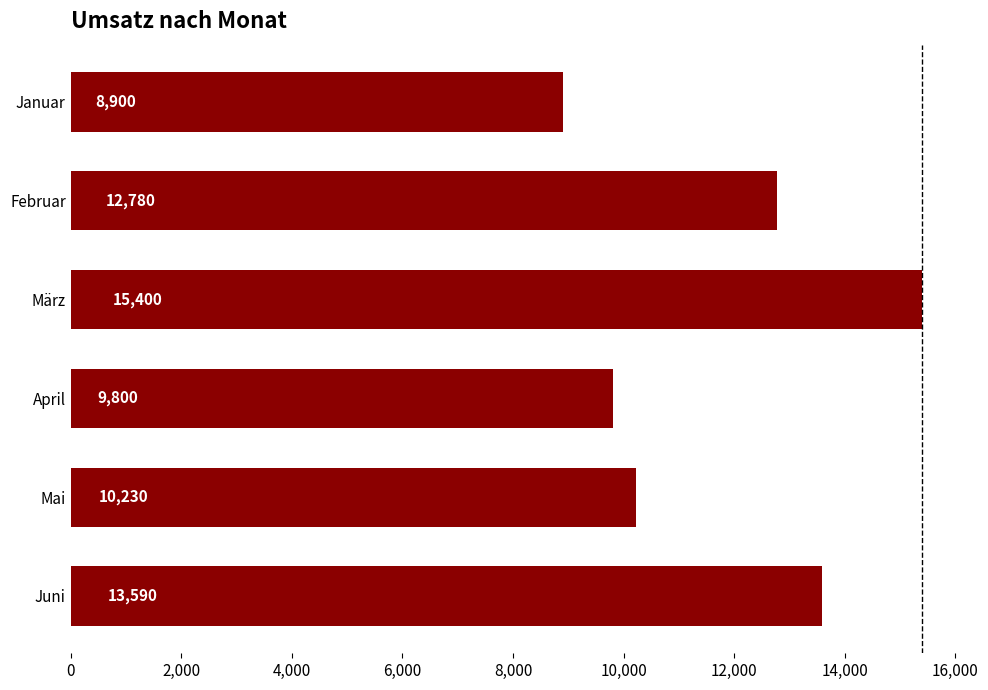

Does the chart contain any negative values?

No